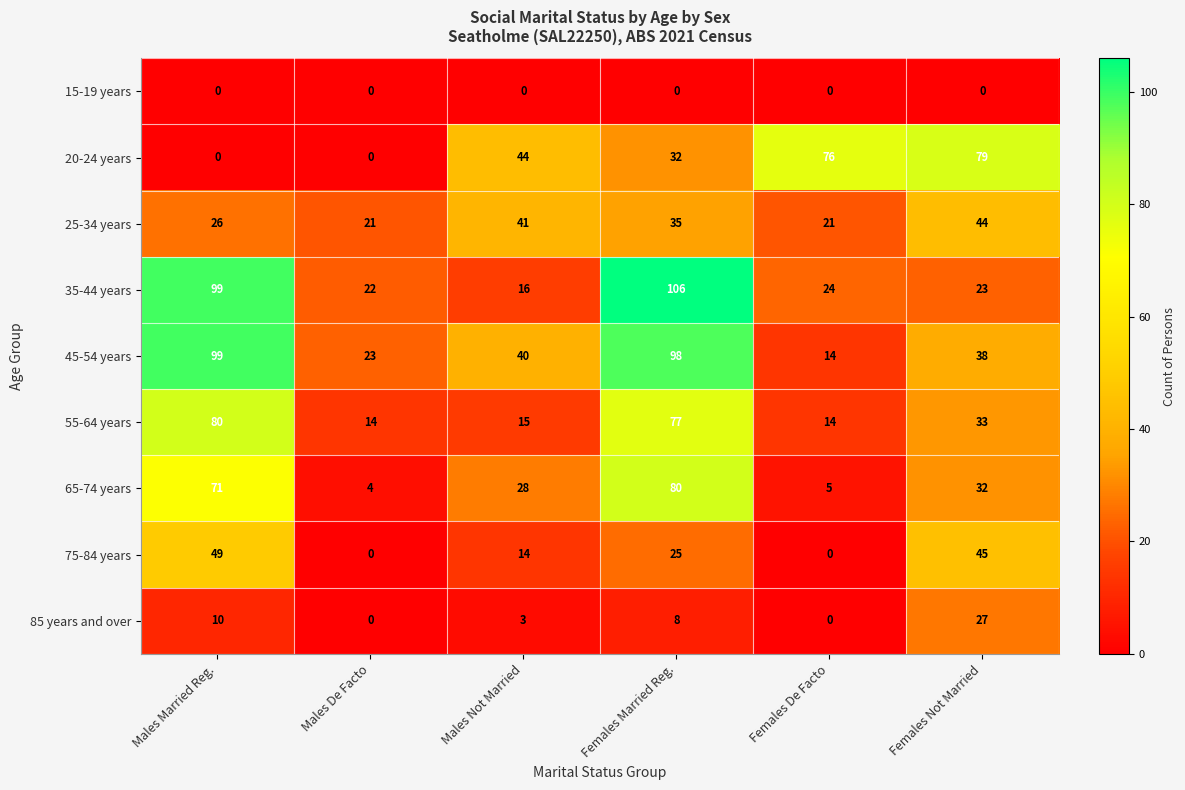

Which series has the largest range (max minus min)?

35-44 years